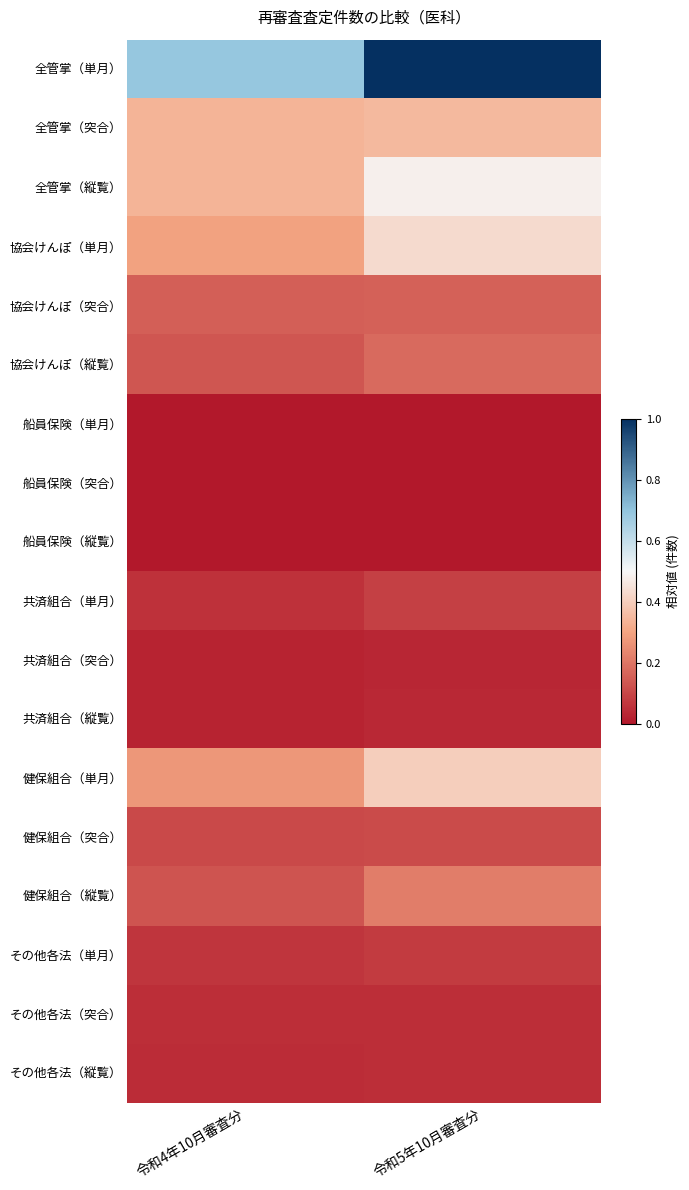

Which has a higher value, 令和4年10月審査分 or 令和5年10月審査分?

令和5年10月審査分